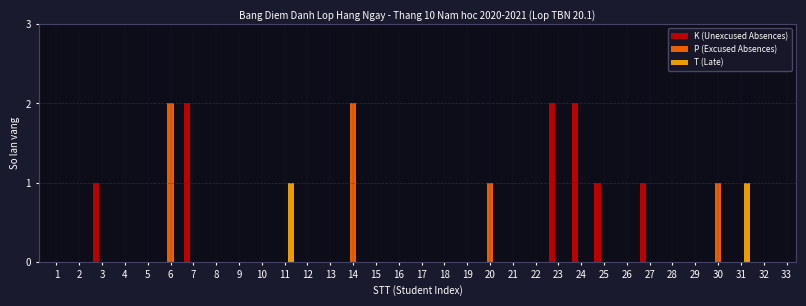

The K (Unexcused Absences) series shows 1 at 2. True or false?

False